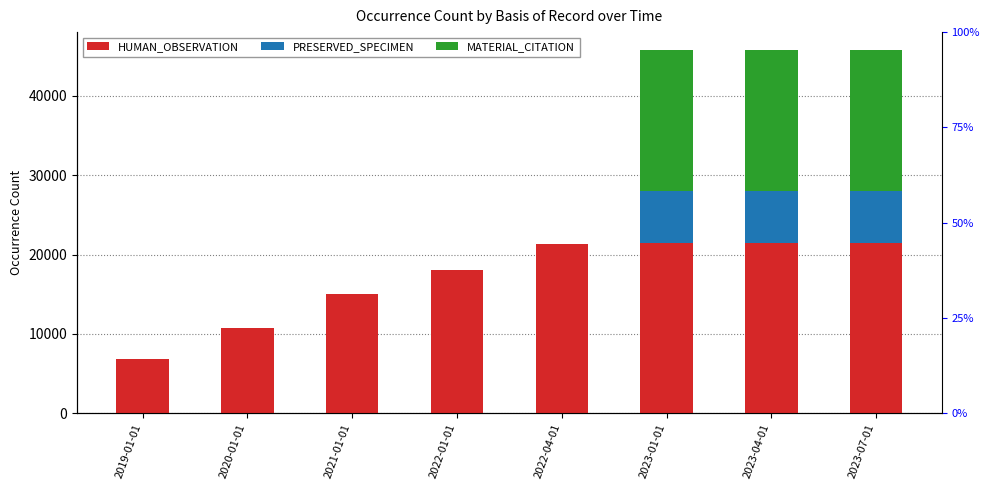

List the labels in order of HUMAN_OBSERVATION value, smallest first.

2019-01-01, 2020-01-01, 2021-01-01, 2022-01-01, 2022-04-01, 2023-01-01, 2023-04-01, 2023-07-01